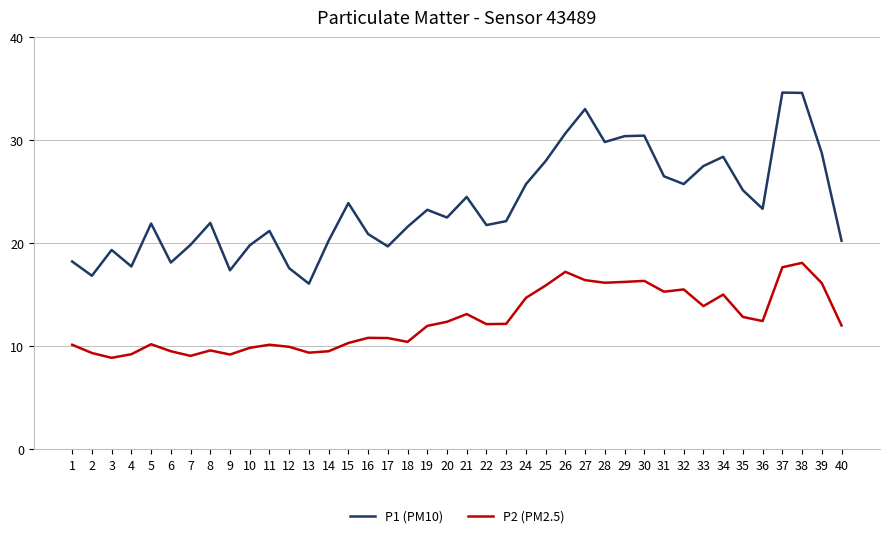

Rank the series by their maximum value, from highest to lowest.

P1 (PM10), P2 (PM2.5)